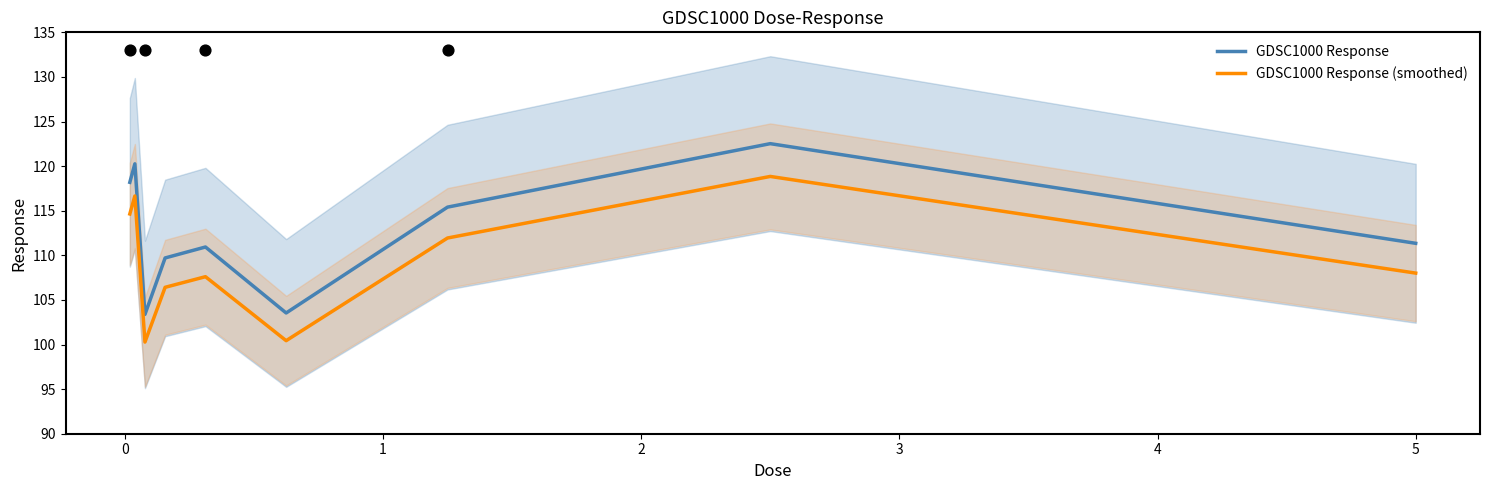

Is the value of GDSC1000 Response at −1 greater than the value of GDSC1000 Response (smoothed) at −1?

Yes